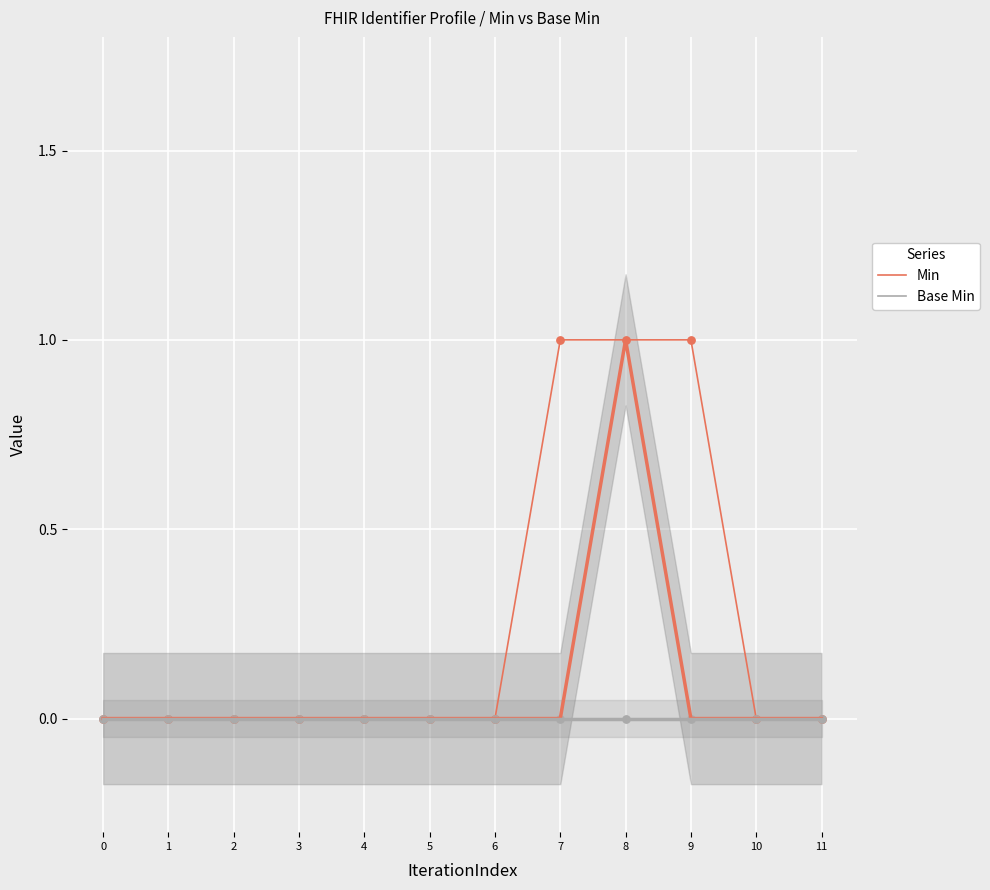

Which series contains the highest Y value?

Min